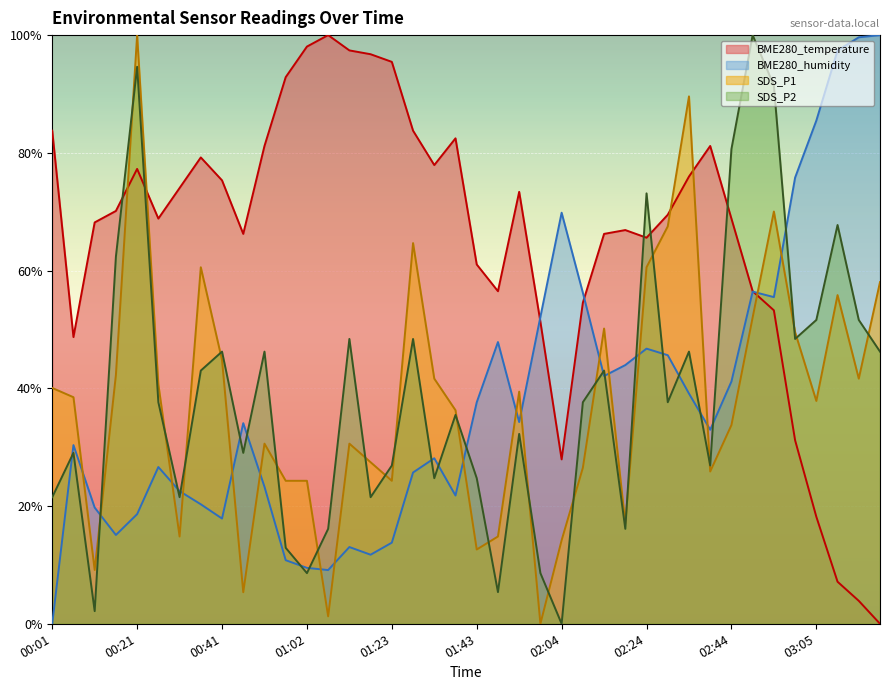

Count the number of categories in the chart.

40